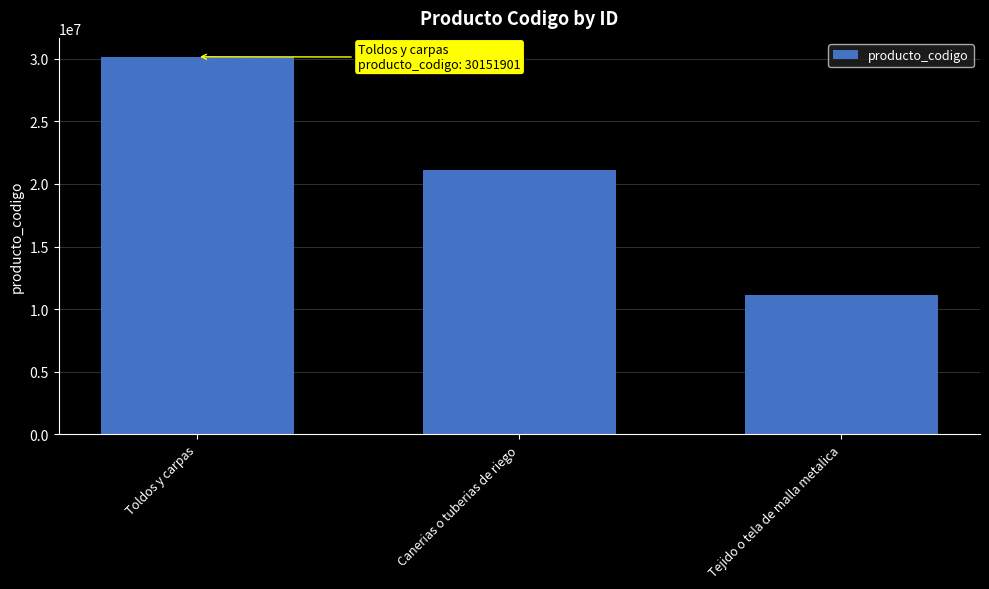

Approximately how many times larger is the value at Toldos y carpas compared to Canerias o tuberias de riego?

1.4